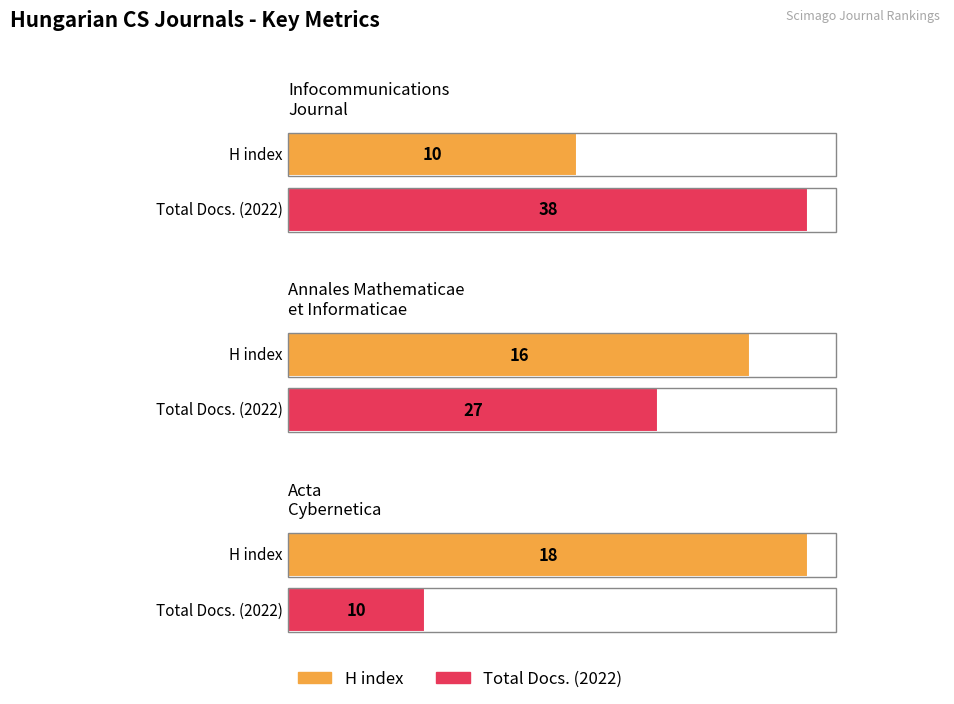

Which category has the lowest value in the Total Docs. (2022) series?

Acta Cybernetica